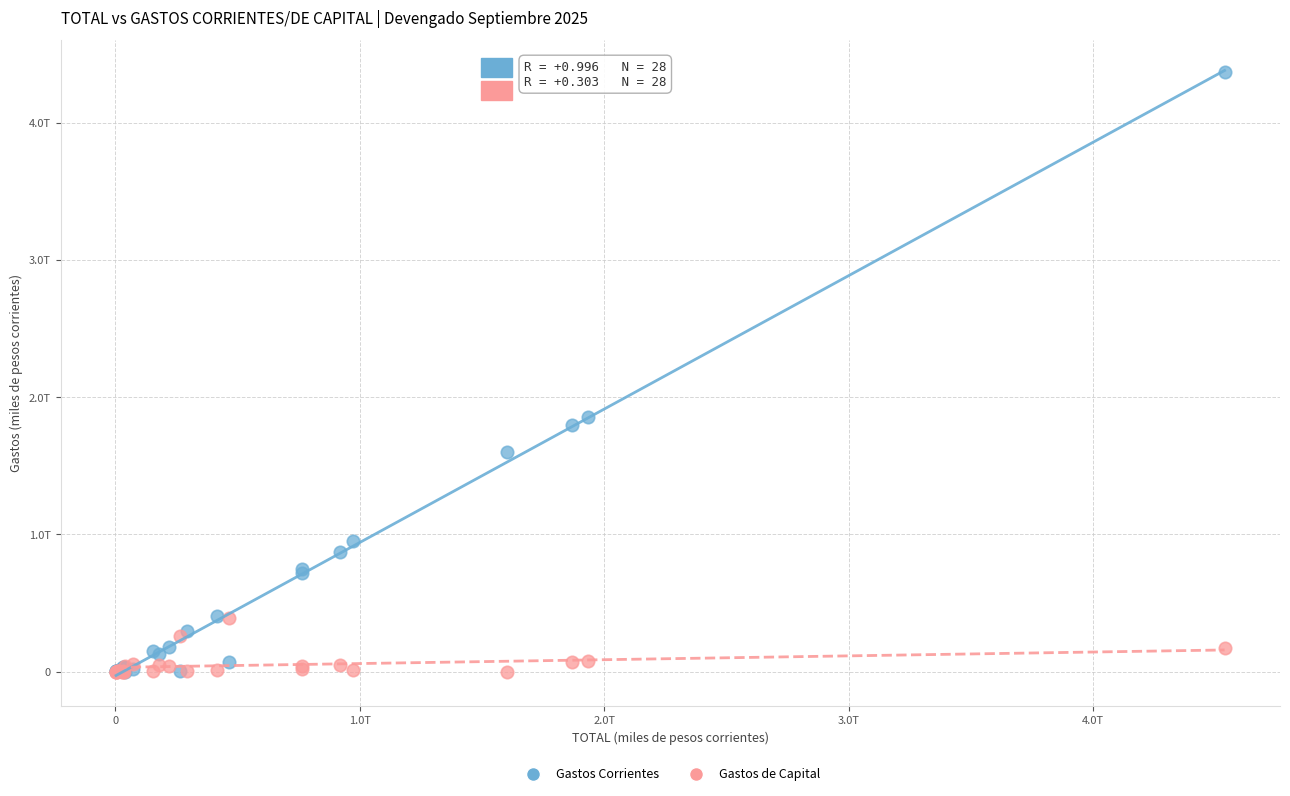

Which series reaches the maximum Y coordinate?

Gastos Corrientes